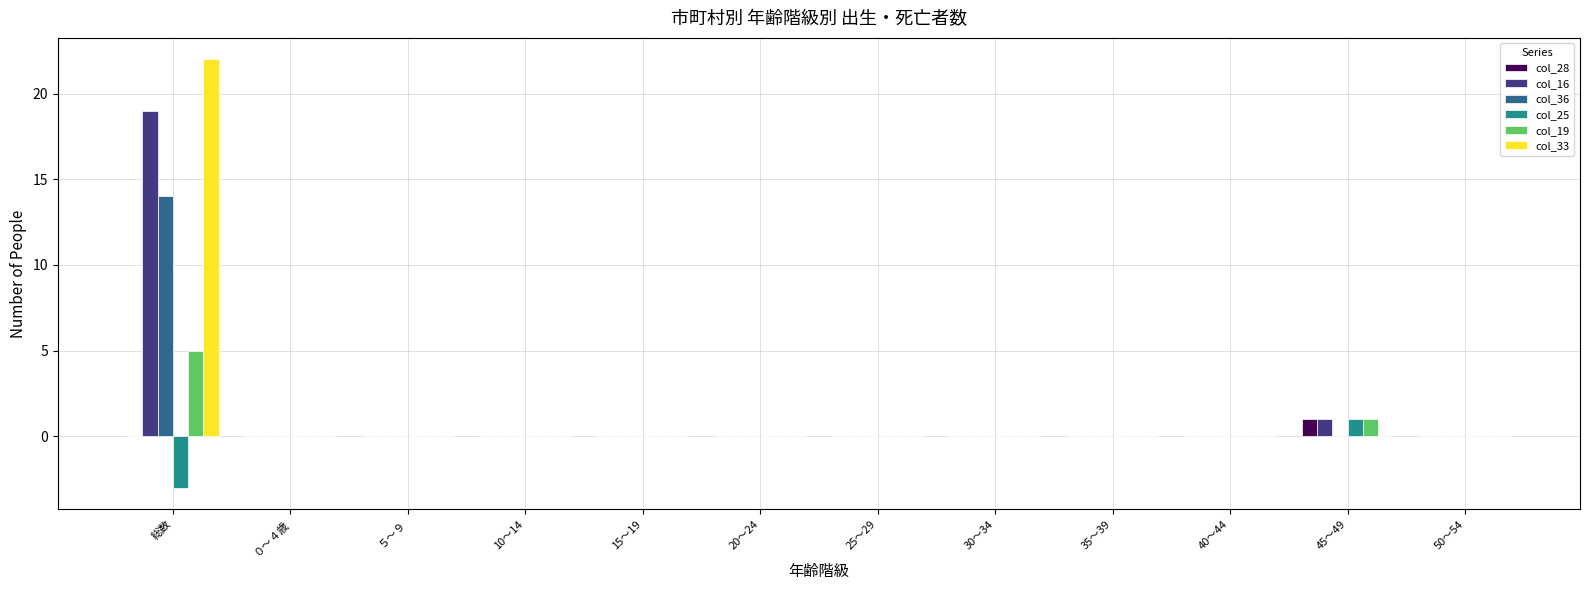

Are the bars grouped side by side (vs. stacked)?

Yes